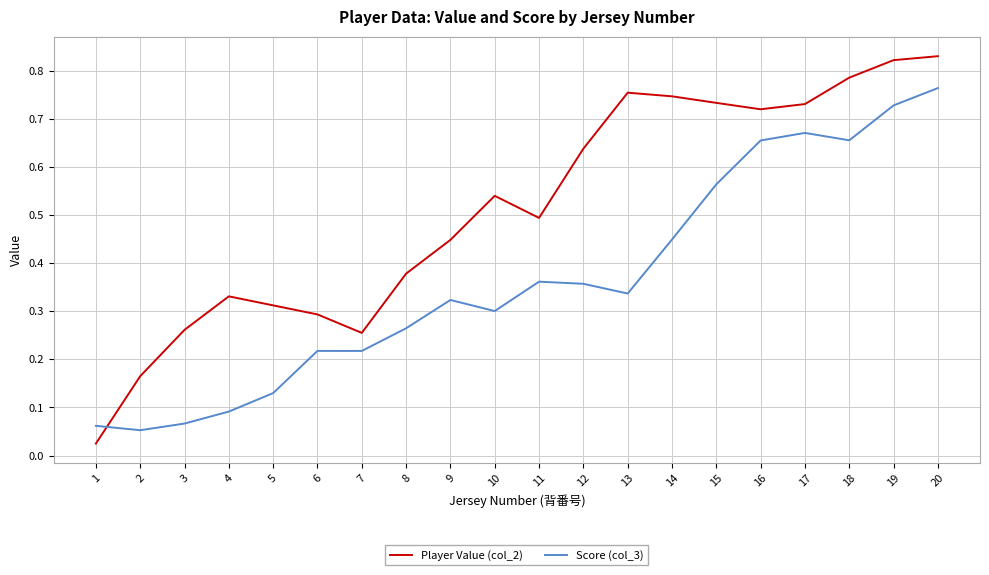

Where is Player Value (col_2) nearest to the value 0?

1